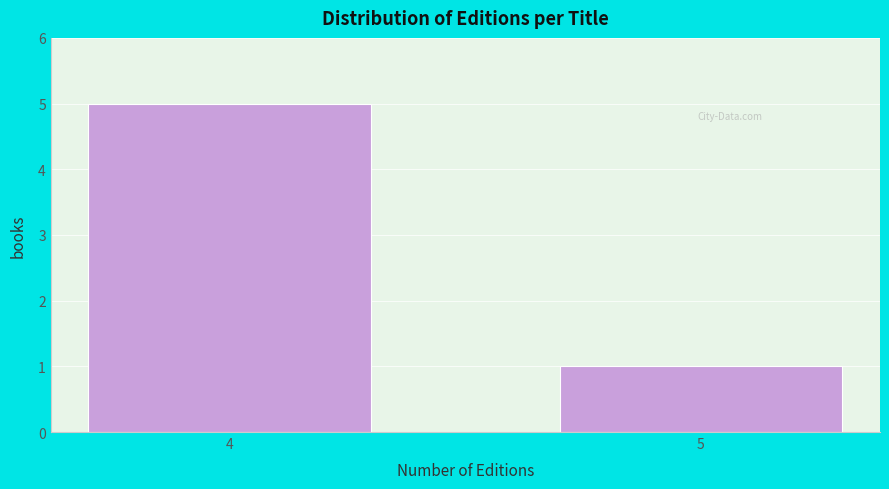

Reading right to left, list all the values displayed in this chart.

5=1	4=5